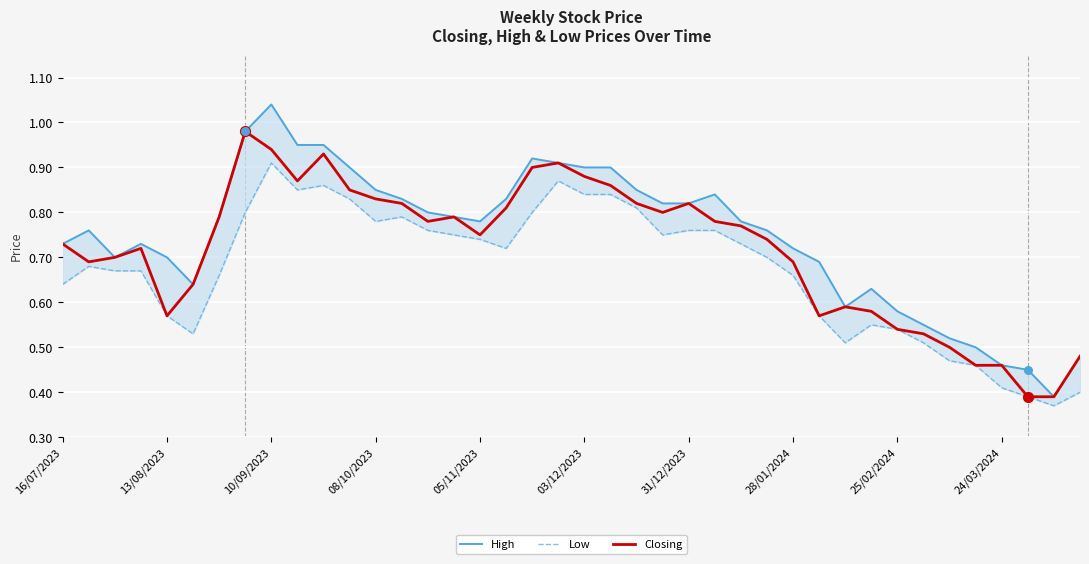

Which series has the largest total across all categories?

High